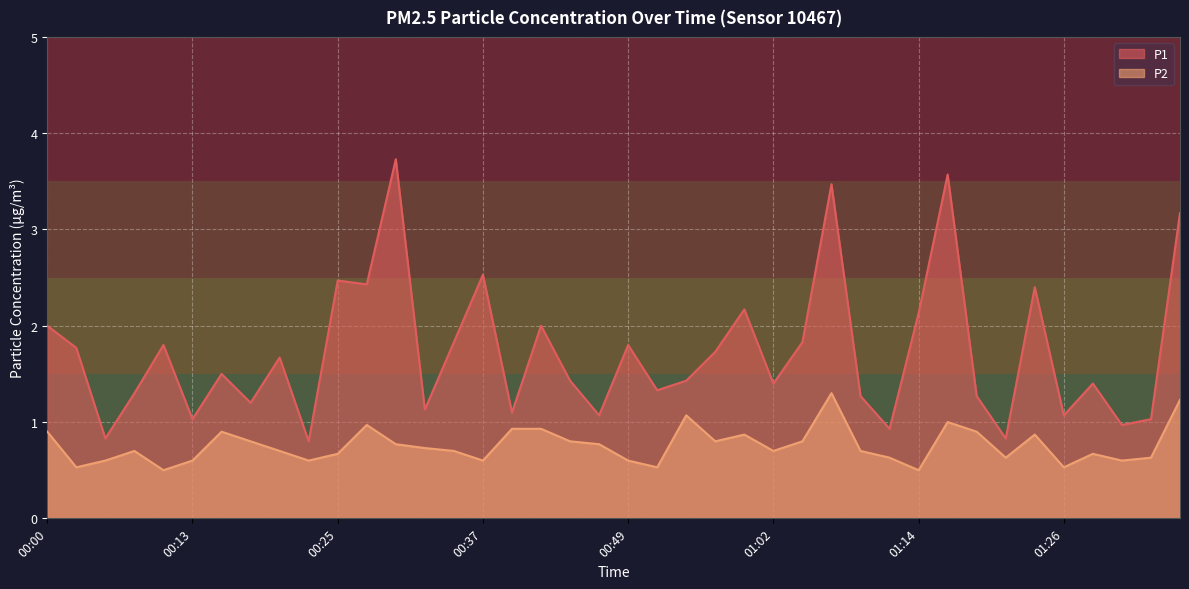

Reading left to right, list all the values displayed in this chart.

P1: 2.0	1.8	0.8	1.3	1.8	1.0	1.5	1.2	1.7	0.8	2.5	2.4	3.7	1.1	1.8	2.5	1.1	2.0	1.4	1.1	1.8	1.3	1.4	1.7	2.2	1.4	1.8	3.5	1.3	0.9	2.1	3.6	1.3	0.8	2.4	1.1	1.4	1.0	1.0	3.2
P2: 0.9	0.5	0.6	0.7	0.5	0.6	0.9	0.8	0.7	0.6	0.7	1.0	0.8	0.7	0.7	0.6	0.9	0.9	0.8	0.8	0.6	0.5	1.1	0.8	0.9	0.7	0.8	1.3	0.7	0.6	0.5	1.0	0.9	0.6	0.9	0.5	0.7	0.6	0.6	1.2